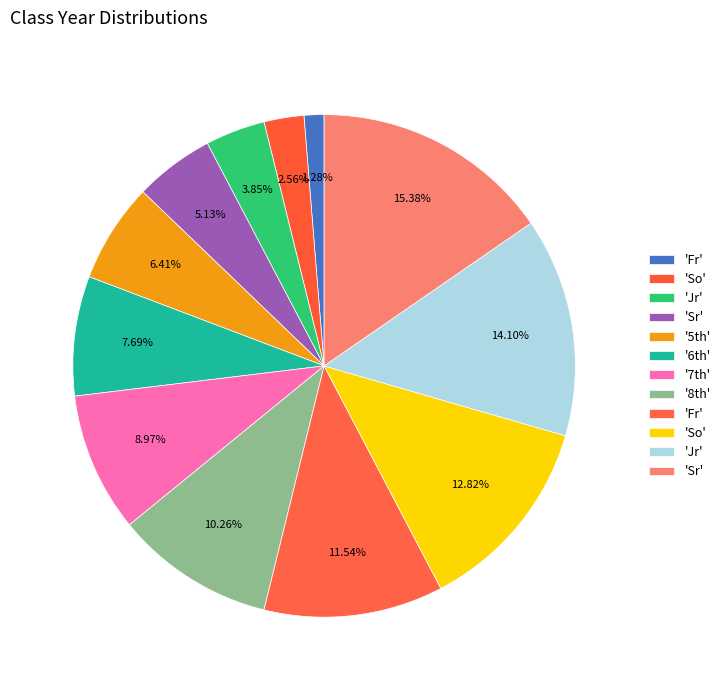

Which category has the biggest portion of the pie?

Sr